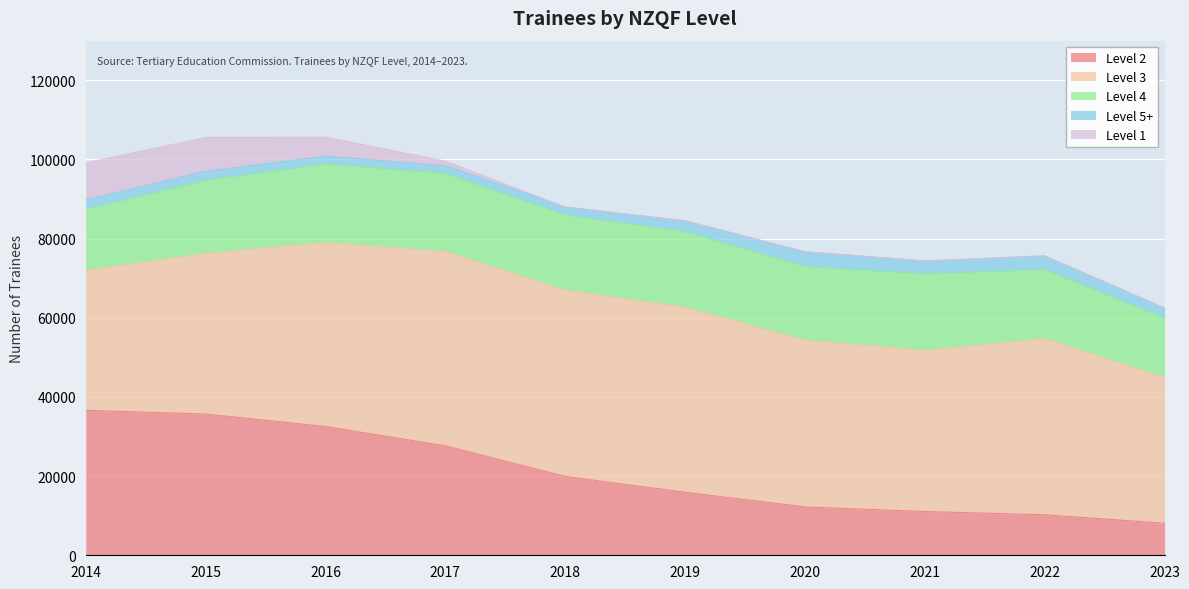

How many values in the Level 2 series are below 19915?

5